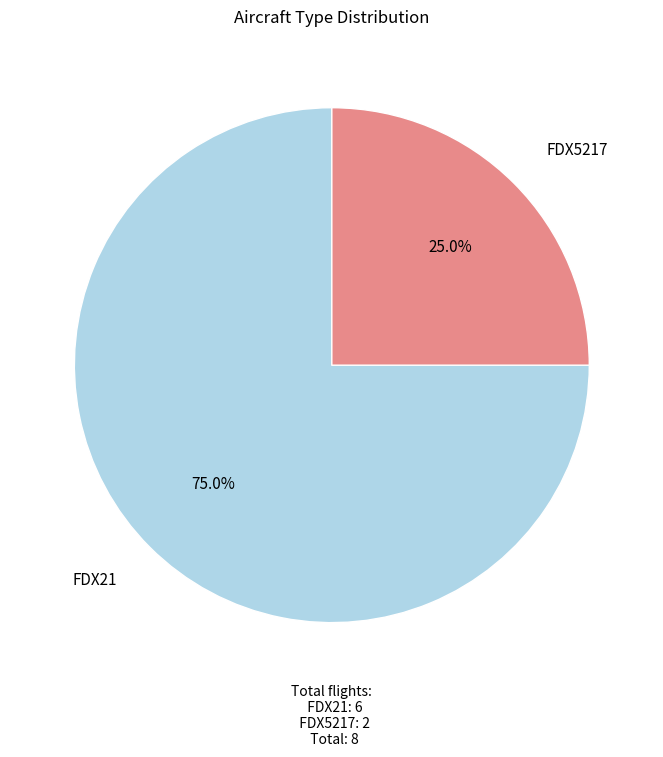

Is there a majority slice in this chart?

Yes